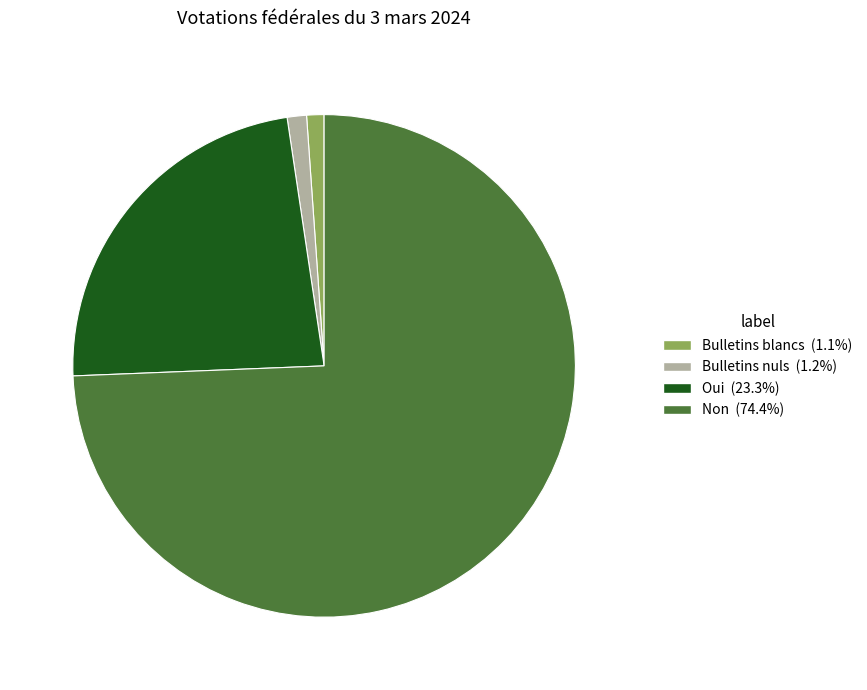

True or false: Bulletins blancs accounts for 15% of the total.

False